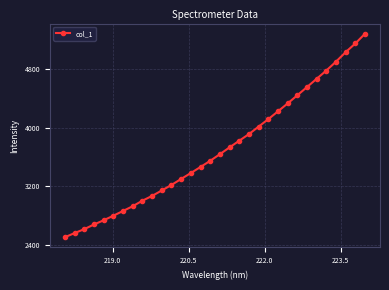

True or false: the data has more than 2 interior local peaks.

False